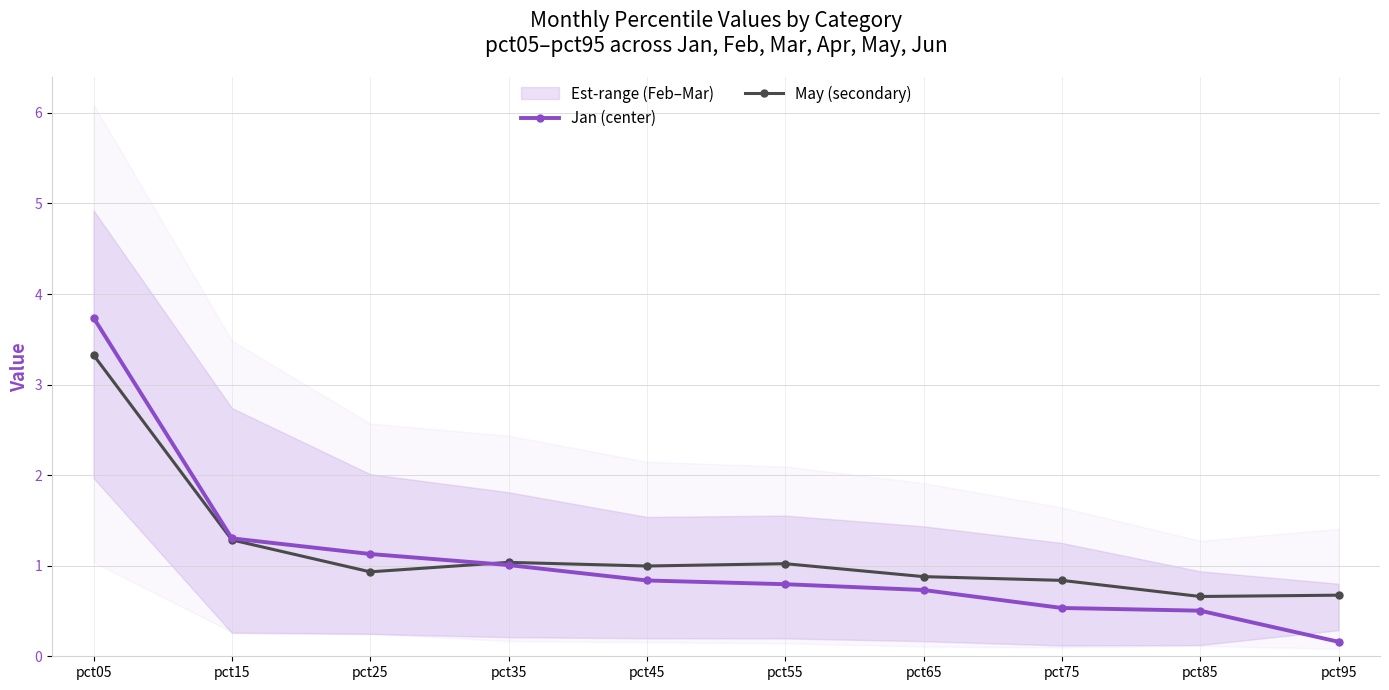

Where do Jan (center) and May (secondary) first cross each other?

pct25 and pct35